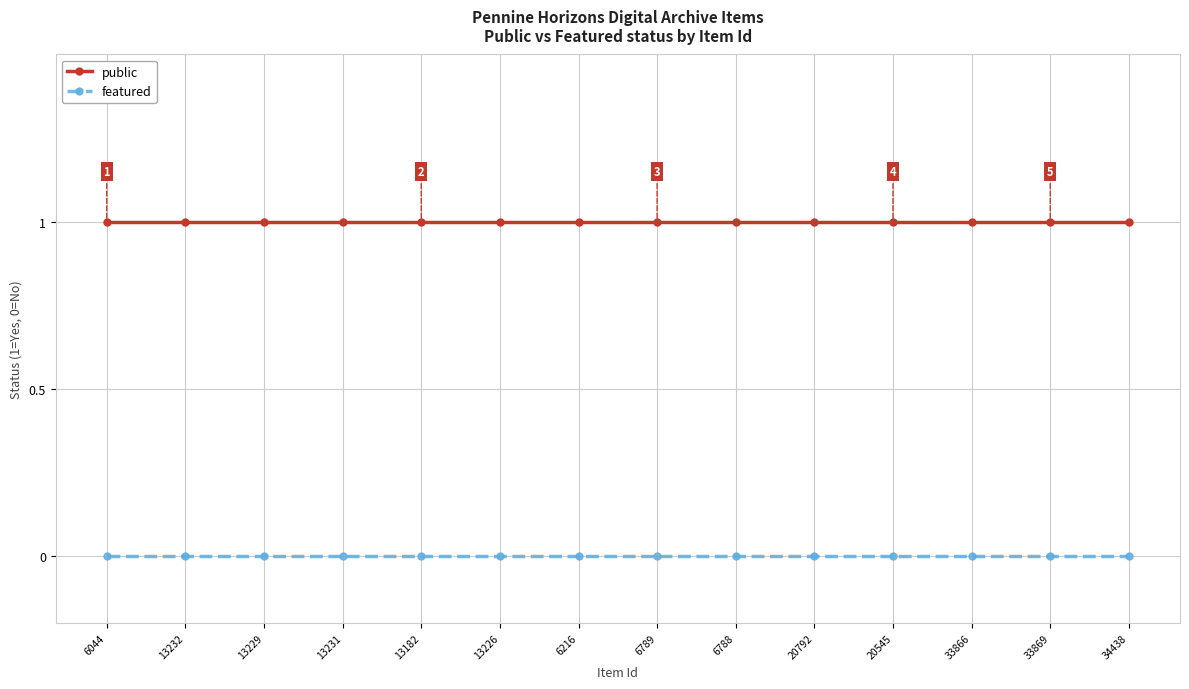

What position from the left is 20792?

10